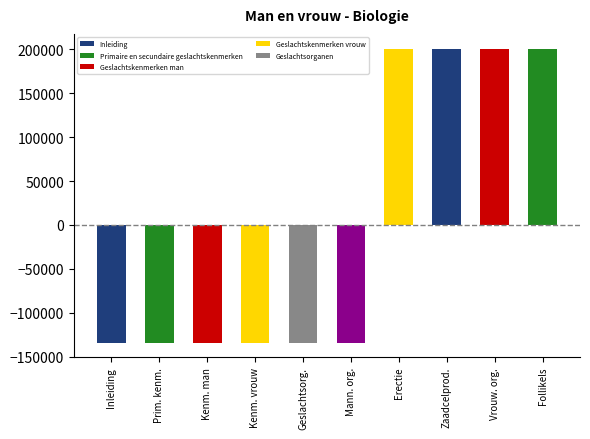

What is the minimum value shown in the chart?

-133769.1